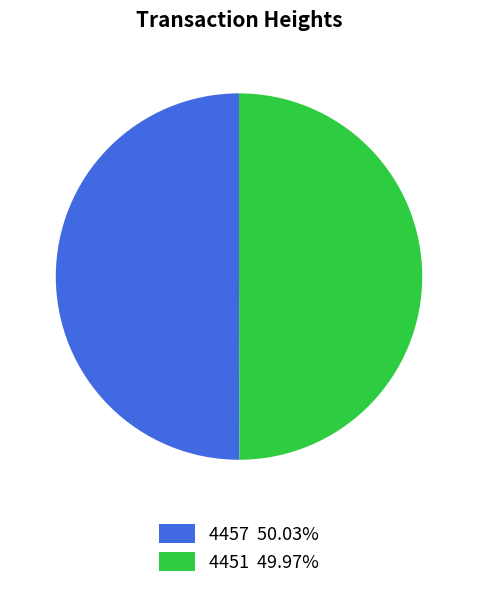

Approximately how many times larger is the value at 4457 50.03% compared to 4451 49.97%?

1.0